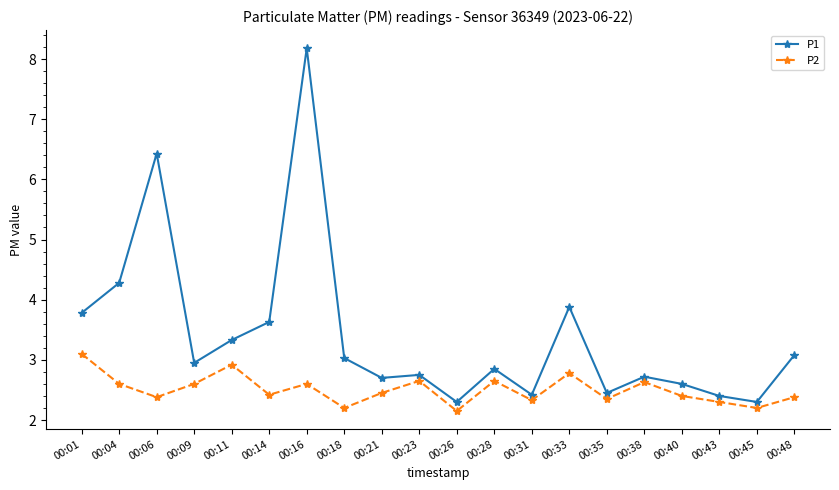

What is the minimum value for P1?

2.3